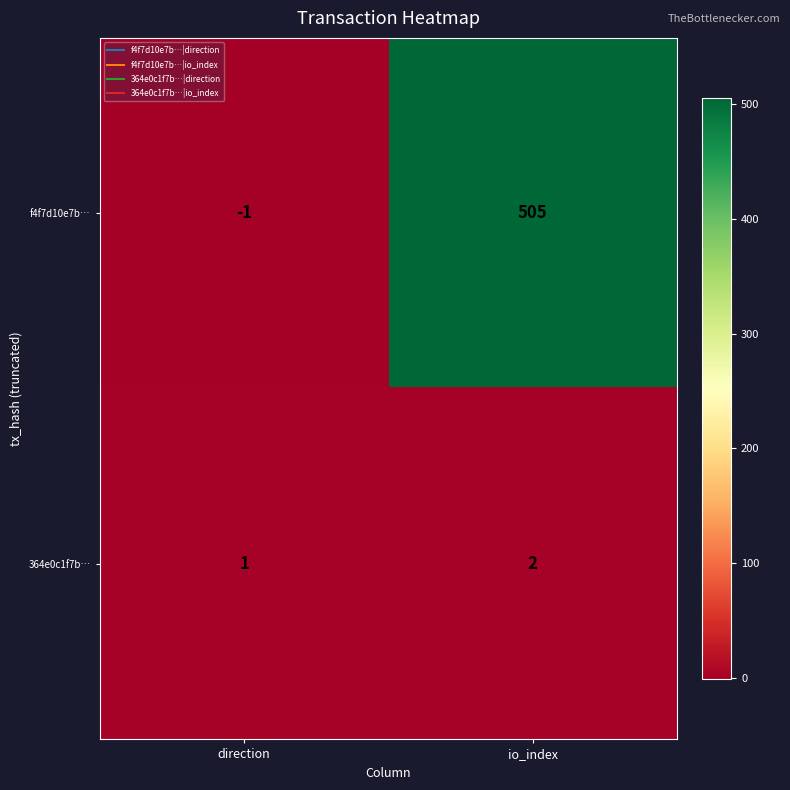

Is the value of f4f7d10e7b… at direction greater than the value of 364e0c1f7b… at direction?

No